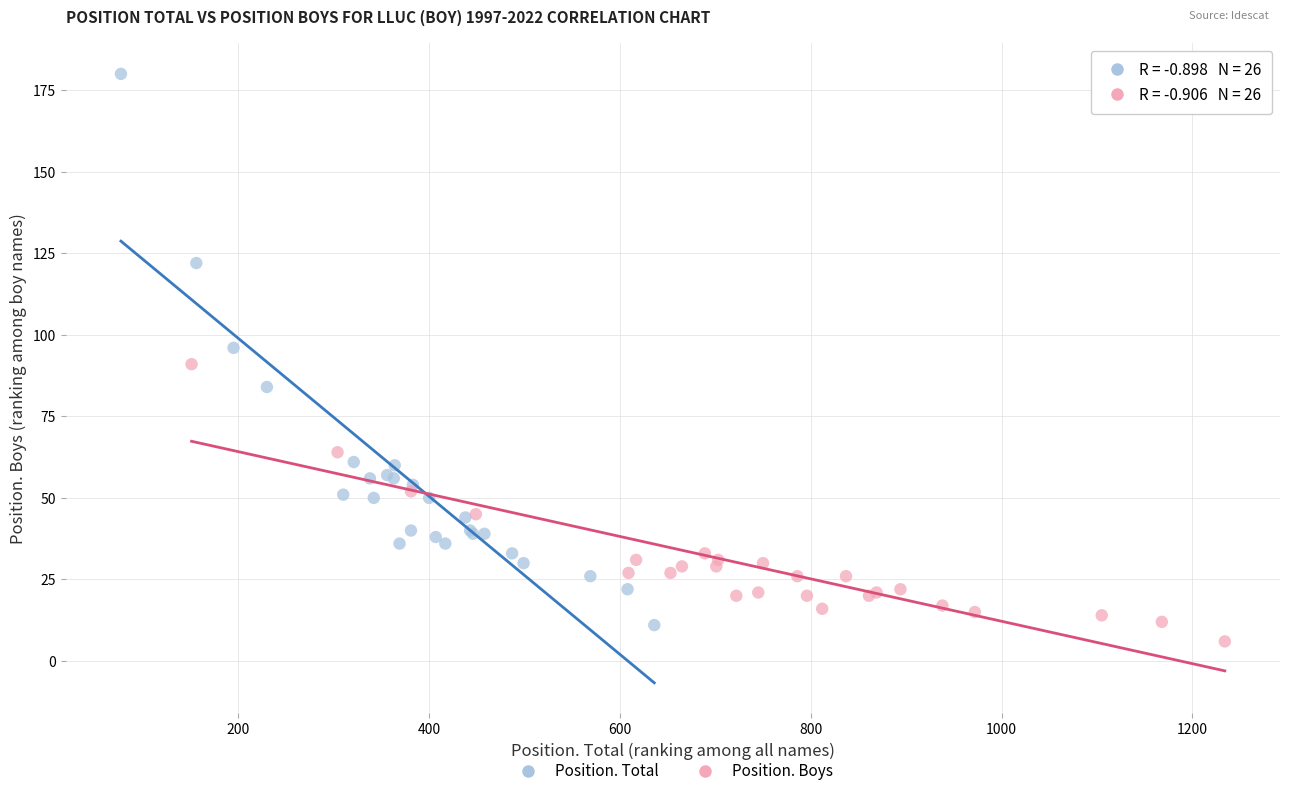

Which series has the largest Y range (max minus min)?

Position. Total